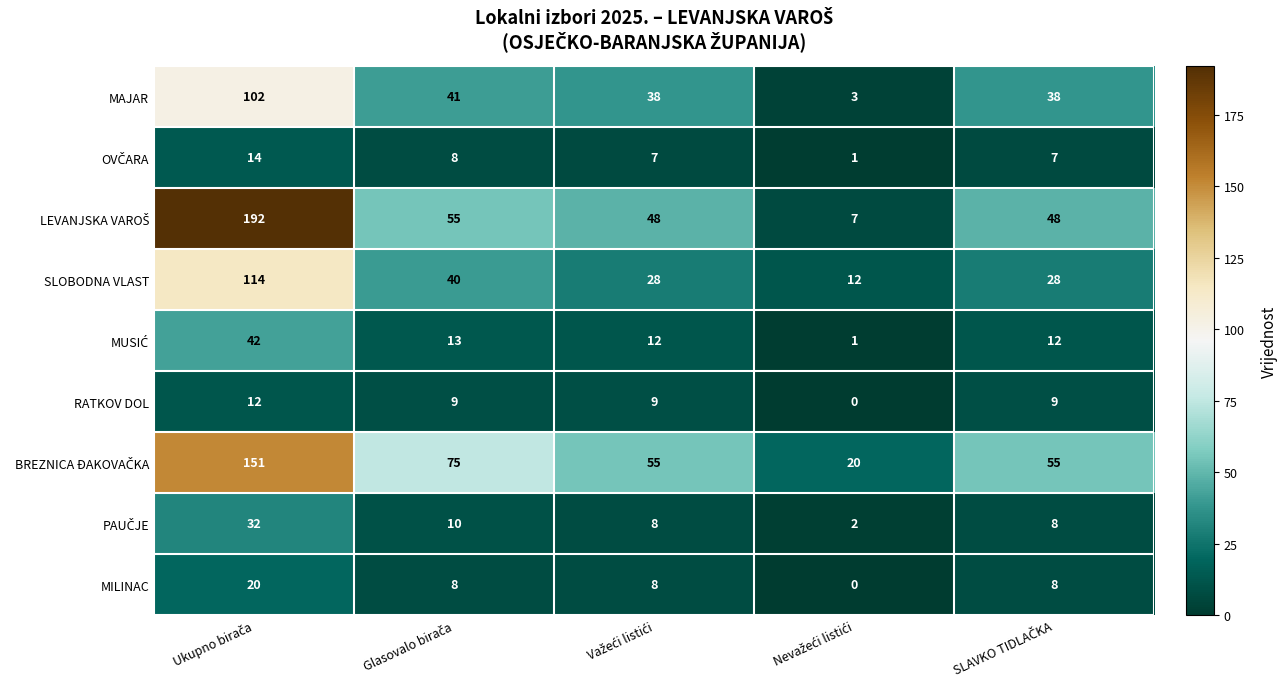

What is the difference between the maximum and minimum values in the MAJAR series?

99